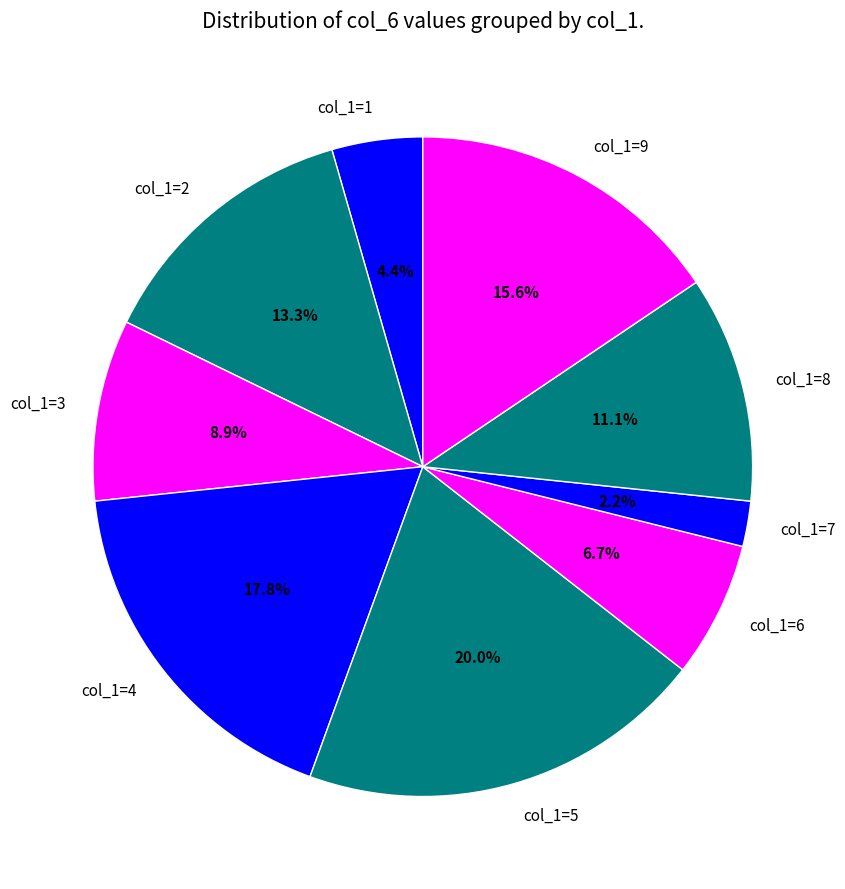

Combined, do col_1=9 and col_1=6 account for over 50%?

No